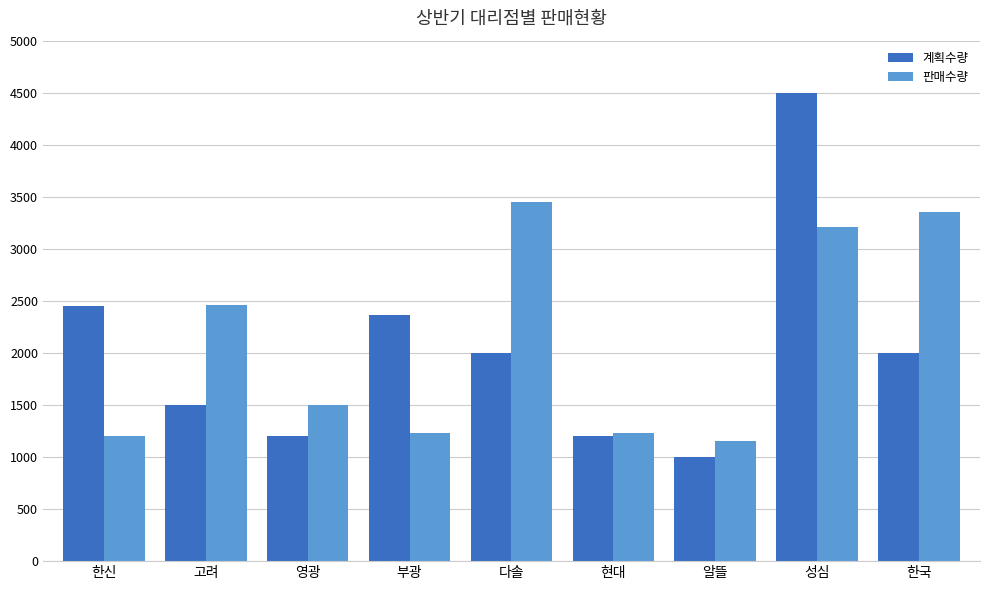

Is it true that 계획수량 equals 1000 at 알뜰?

True